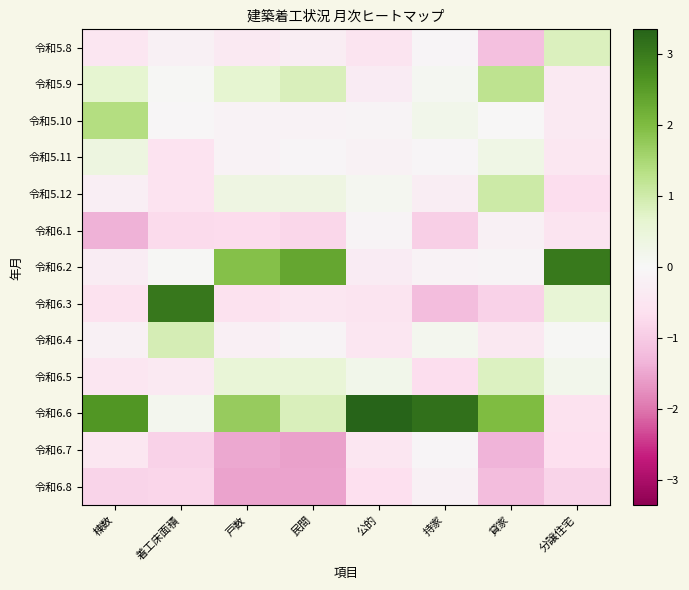

Reading left to right, list all the values displayed in this chart.

令和5.8: 棟数=-0.5	着工床面積=-0.2	戸数=-0.4	民間=-0.3	公的=-0.5	持家=-0.1	貸家=-1.2	分譲住宅=0.8
令和5.9: 棟数=0.6	着工床面積=0.0	戸数=0.6	民間=0.8	公的=-0.3	持家=0.1	貸家=1.2	分譲住宅=-0.4
令和5.10: 棟数=1.4	着工床面積=-0.0	戸数=-0.2	民間=-0.1	公的=-0.1	持家=0.2	貸家=-0.0	分譲住宅=-0.4
令和5.11: 棟数=0.4	着工床面積=-0.6	戸数=-0.1	民間=-0.1	公的=-0.2	持家=-0.1	貸家=0.3	分譲住宅=-0.5
令和5.12: 棟数=-0.2	着工床面積=-0.6	戸数=0.3	民間=0.4	公的=0.1	持家=-0.3	貸家=1.0	分譲住宅=-0.7
令和6.1: 棟数=-1.4	着工床面積=-0.7	戸数=-0.7	民間=-0.8	公的=-0.1	持家=-0.9	貸家=-0.2	分譲住宅=-0.5
令和6.2: 棟数=-0.3	着工床面積=0.0	戸数=1.9	民間=2.3	公的=-0.3	持家=-0.1	貸家=-0.1	分譲住宅=3.0
令和6.3: 棟数=-0.6	着工床面積=3.1	戸数=-0.6	民間=-0.5	公的=-0.5	持家=-1.2	貸家=-0.9	分譲住宅=0.6
令和6.4: 棟数=-0.2	着工床面積=0.9	戸数=-0.2	民間=-0.1	公的=-0.5	持家=0.2	貸家=-0.4	分譲住宅=0.0
令和6.5: 棟数=-0.5	着工床面積=-0.4	戸数=0.5	民間=0.5	公的=0.2	持家=-0.7	貸家=0.8	分譲住宅=0.2
令和6.6: 棟数=2.6	着工床面積=0.1	戸数=1.7	民間=0.9	公的=3.3	持家=3.2	貸家=2.0	分譲住宅=-0.6
令和6.7: 棟数=-0.4	着工床面積=-0.9	戸数=-1.5	民間=-1.5	公的=-0.5	持家=-0.1	貸家=-1.4	分譲住宅=-0.7
令和6.8: 棟数=-0.8	着工床面積=-0.8	戸数=-1.5	民間=-1.5	公的=-0.7	持家=-0.2	貸家=-1.2	分譲住宅=-0.9